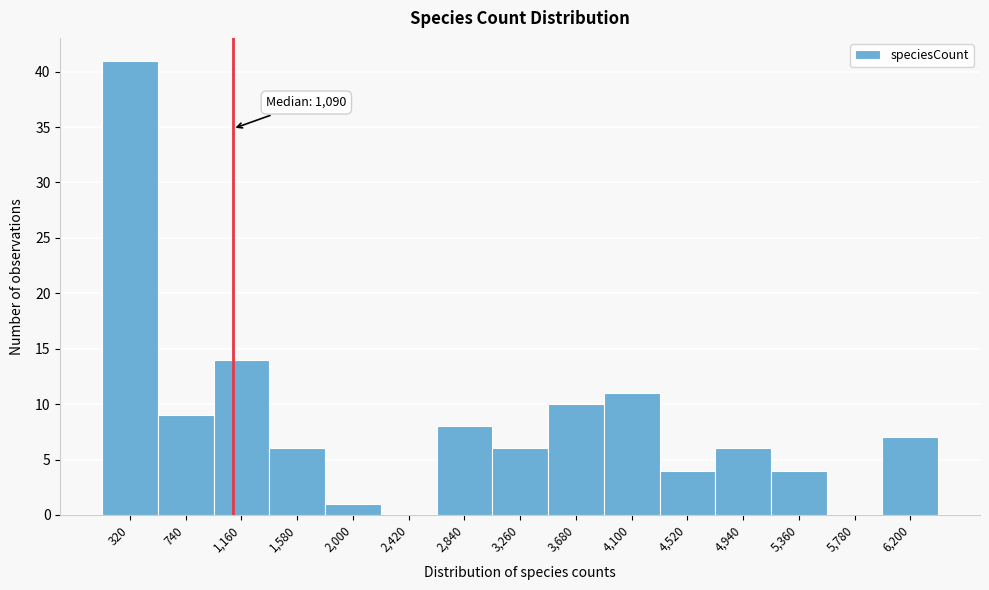

Over which range of the x-axis is the bar tallest?

100 to 550